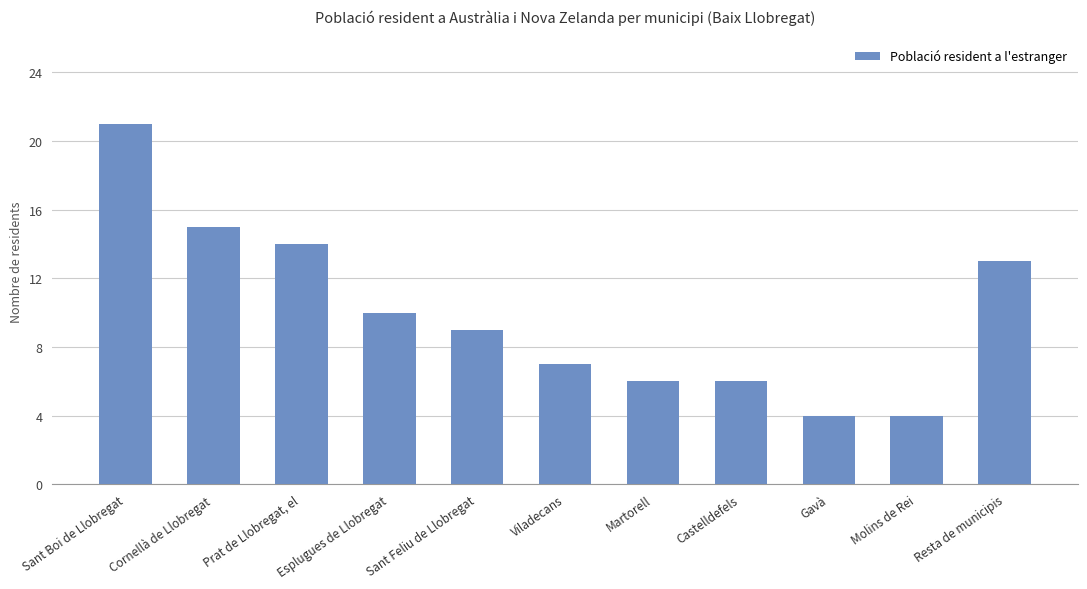

What is the value of the 1st bar from the left?

21